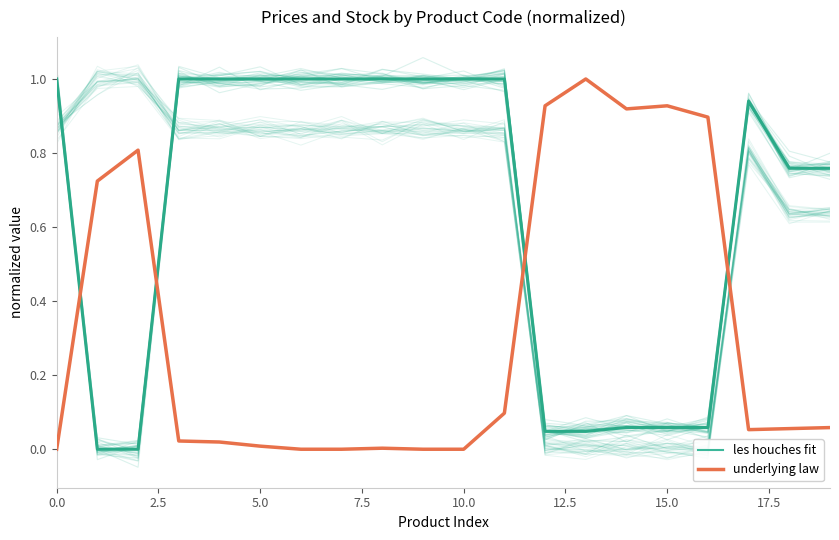

Which series has the largest total across all categories?

les houches fit